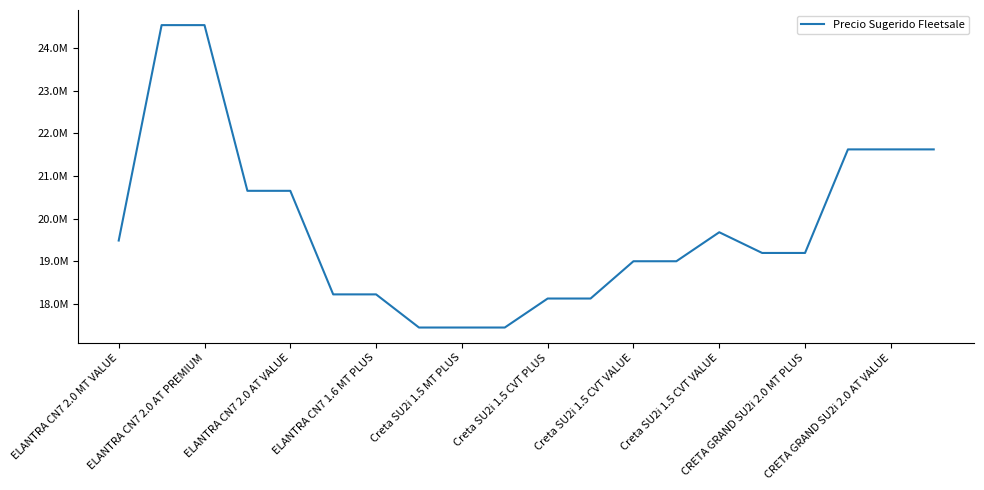

Reading left to right, transcribe all the data shown in this chart.

19487300	24531300	24531300	20651300	20651300	18226300	18226300	17450300	17450300	17450300	18129300	18129300	19002300	19002300	19681300	19196300	19196300	21621300	21621300	21621300